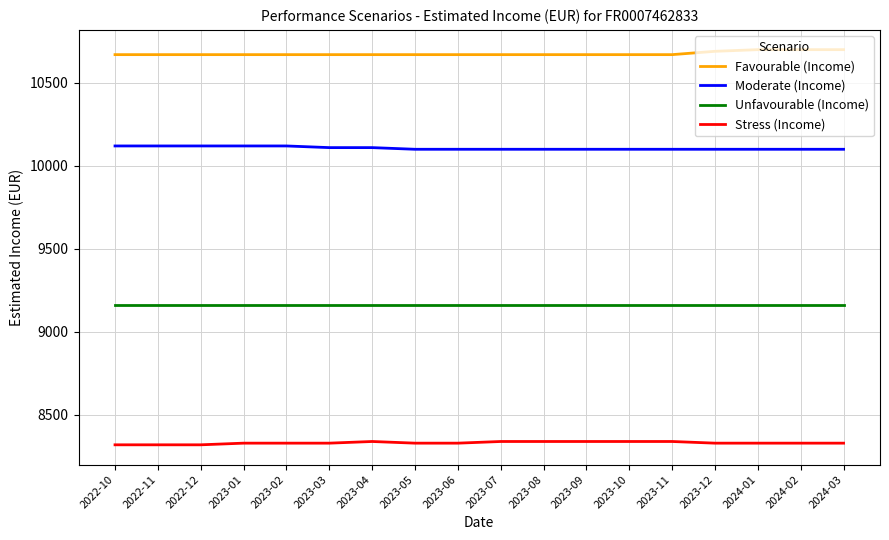

How many series are shown in this chart?

4